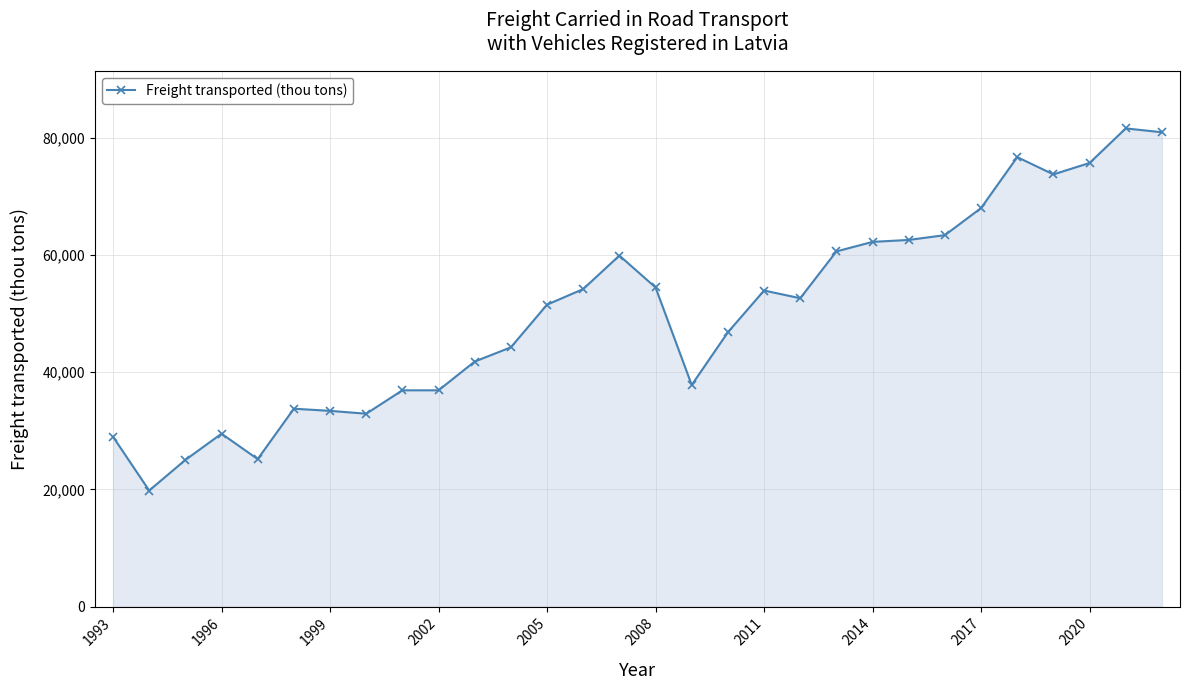

What is the average value?

50174.2